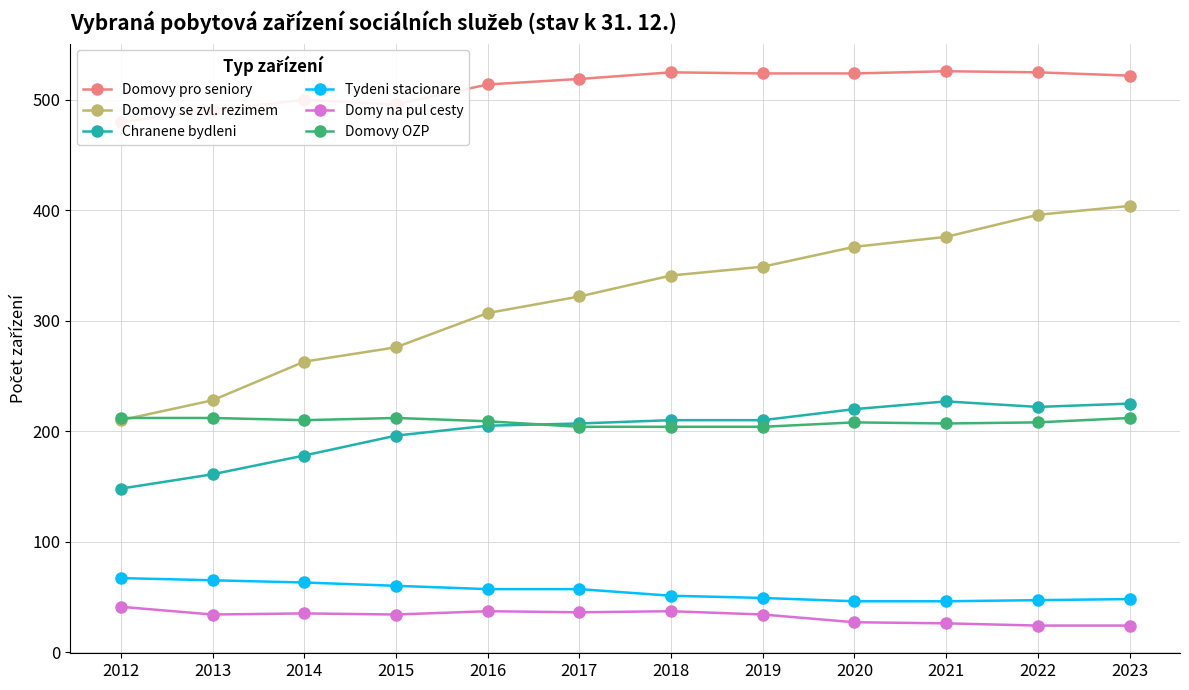

True or false: Domovy se zvl. rezimem has more than 0 interior local peaks.

False